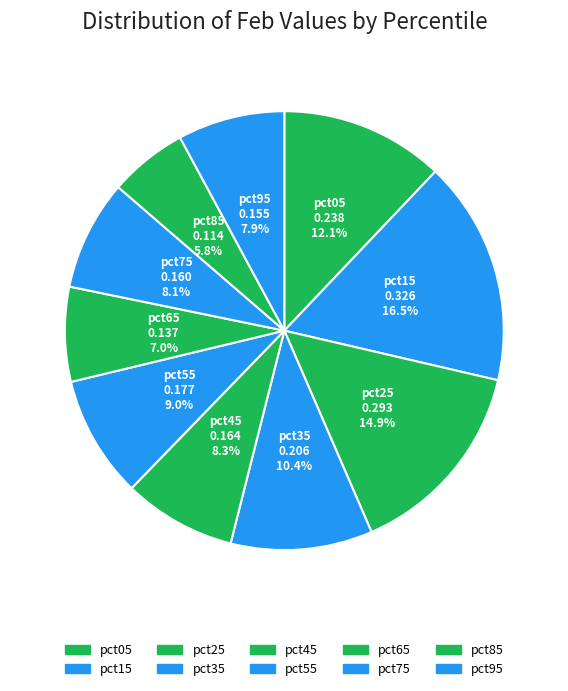

Which slice is the smallest?

pct85